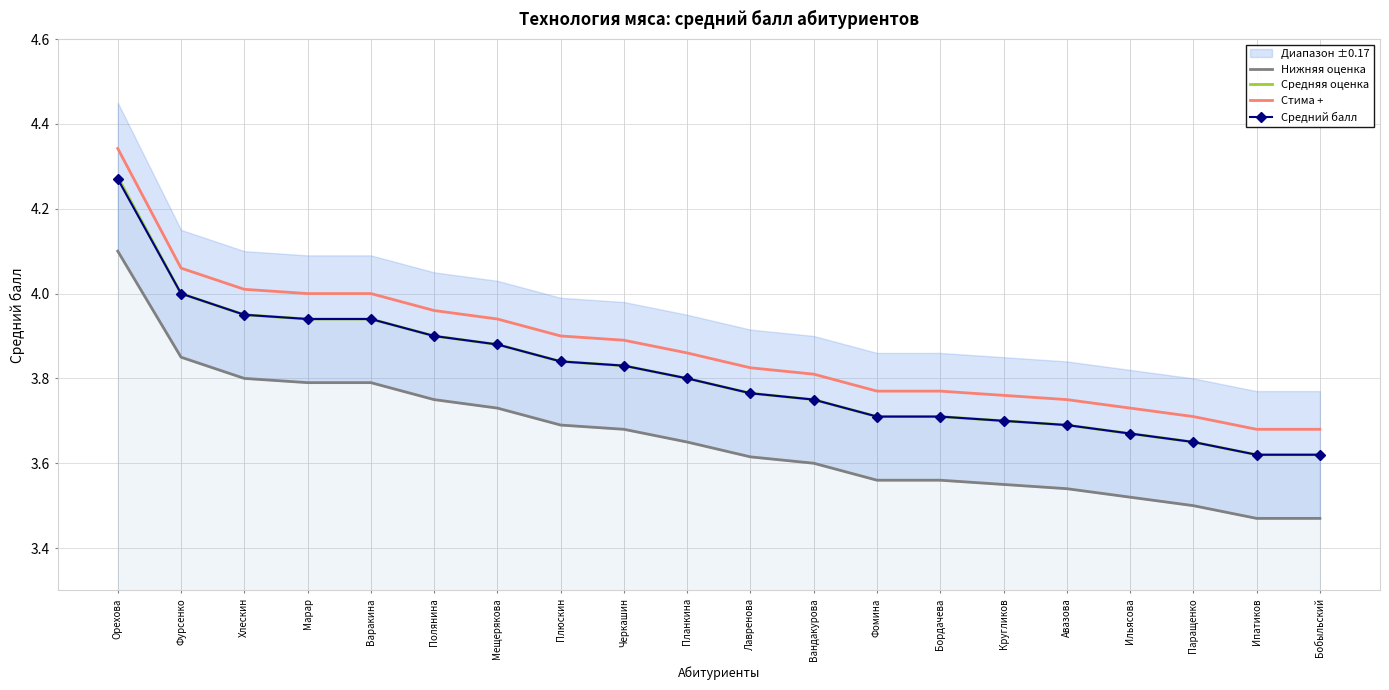

What is the approximate value of Стима + at Лавренова?

3.8